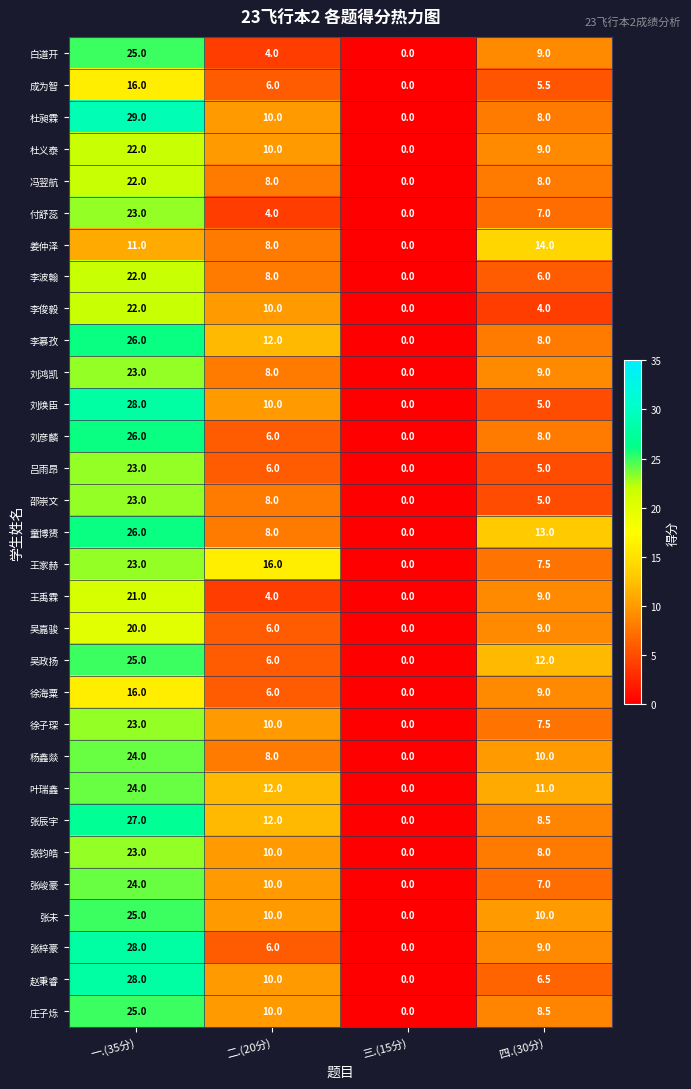

What is the approximate value of 王禹霖 at 二.(20分)?

4.0